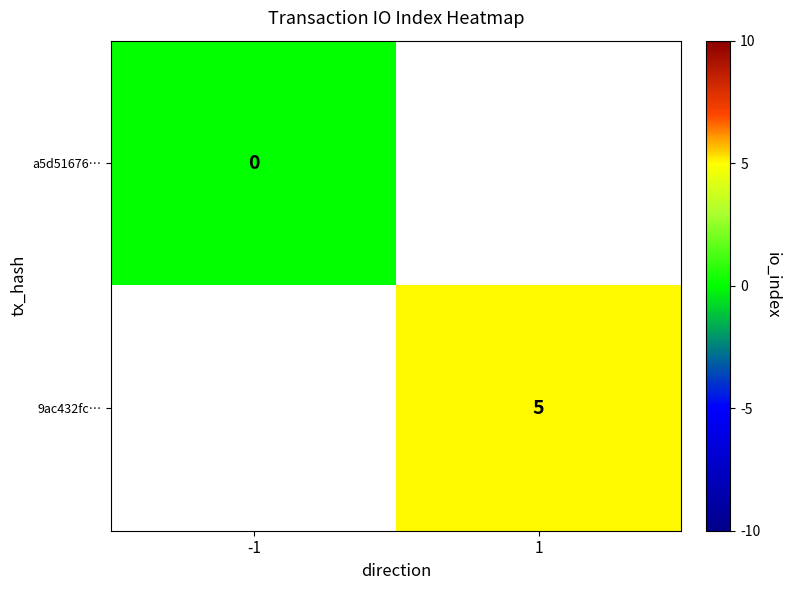

True or false: 9ac432fc… has a value of 7.9 at 1.

False